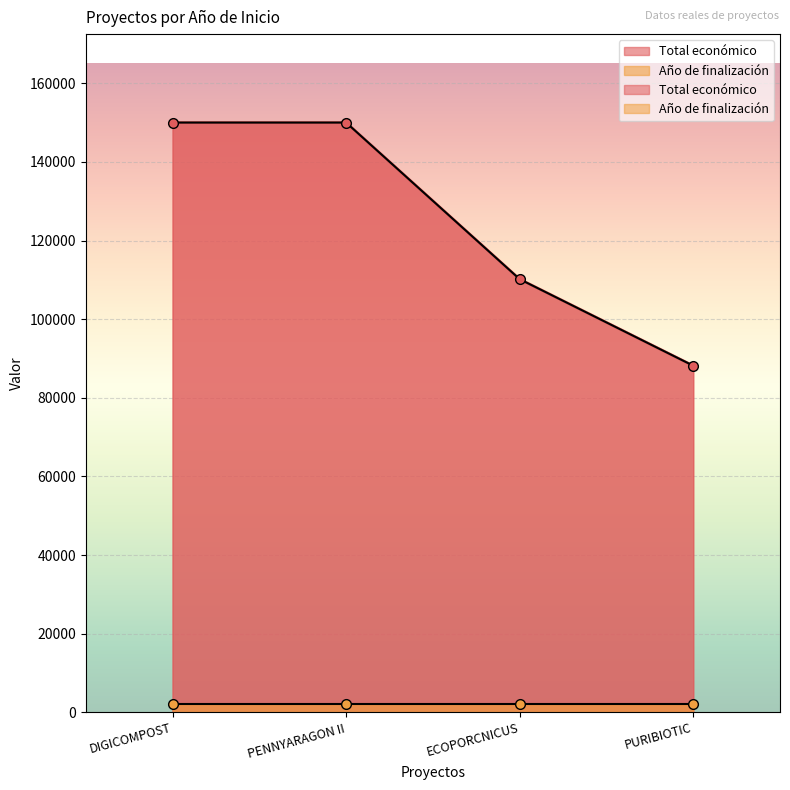

What is the value of the 1st point from the left?

150000